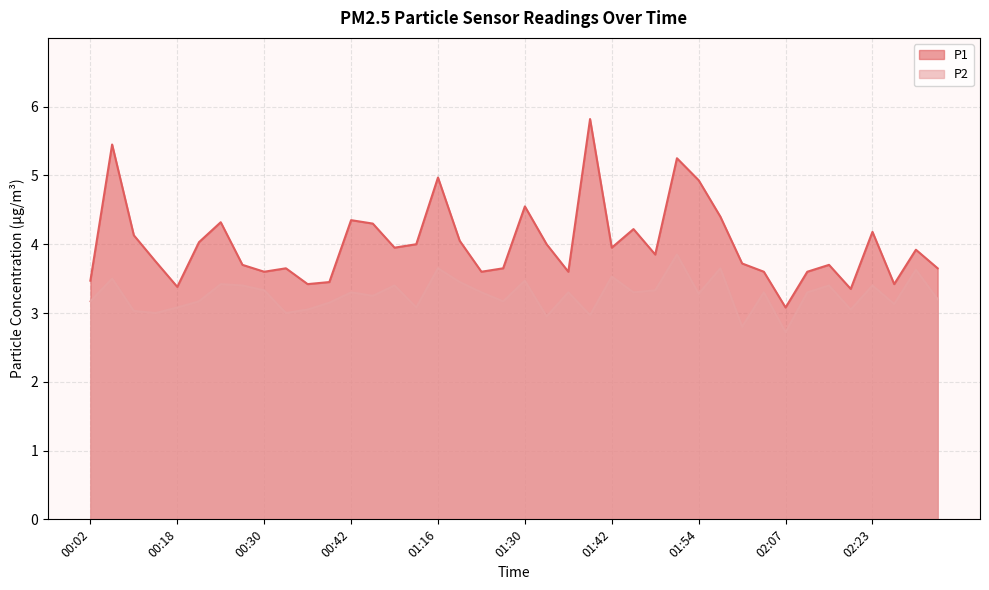

Which series has the largest total across all categories?

P1